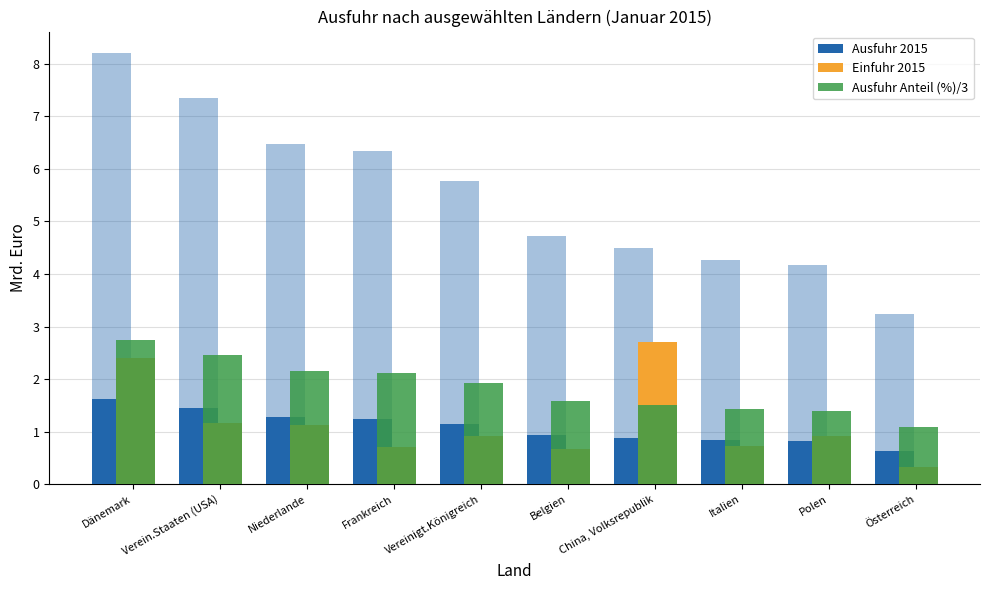

How many series are shown in this chart?

3